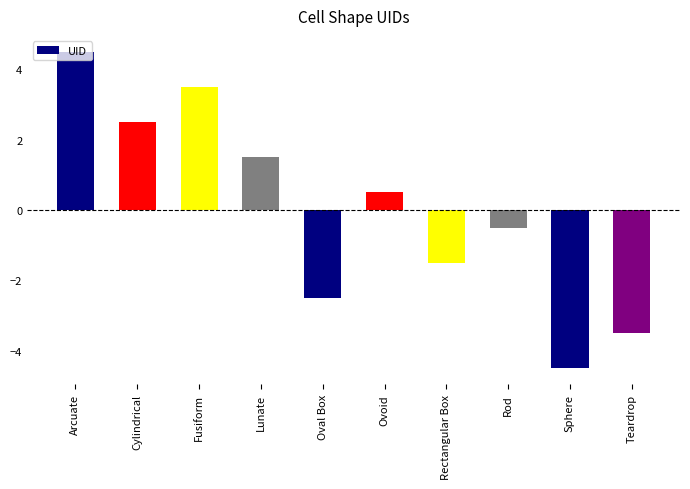

Read the value at Sphere.

-4.5